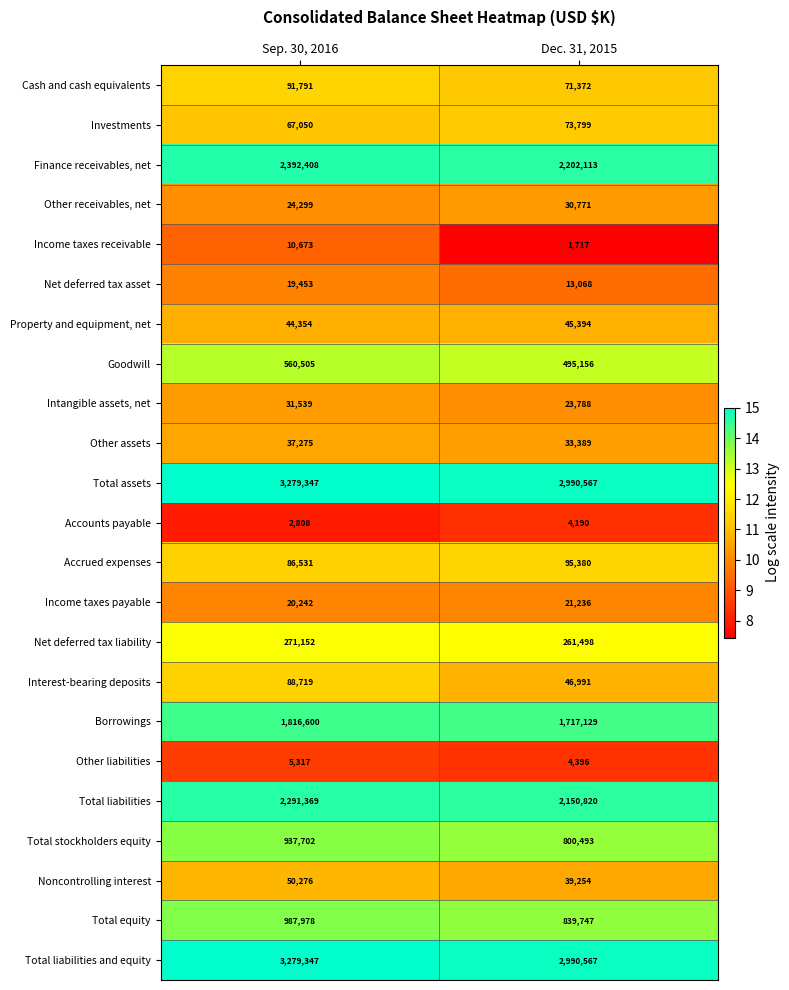

True or false: Total assets has a value of 4672129 at Dec. 31, 2015.

False